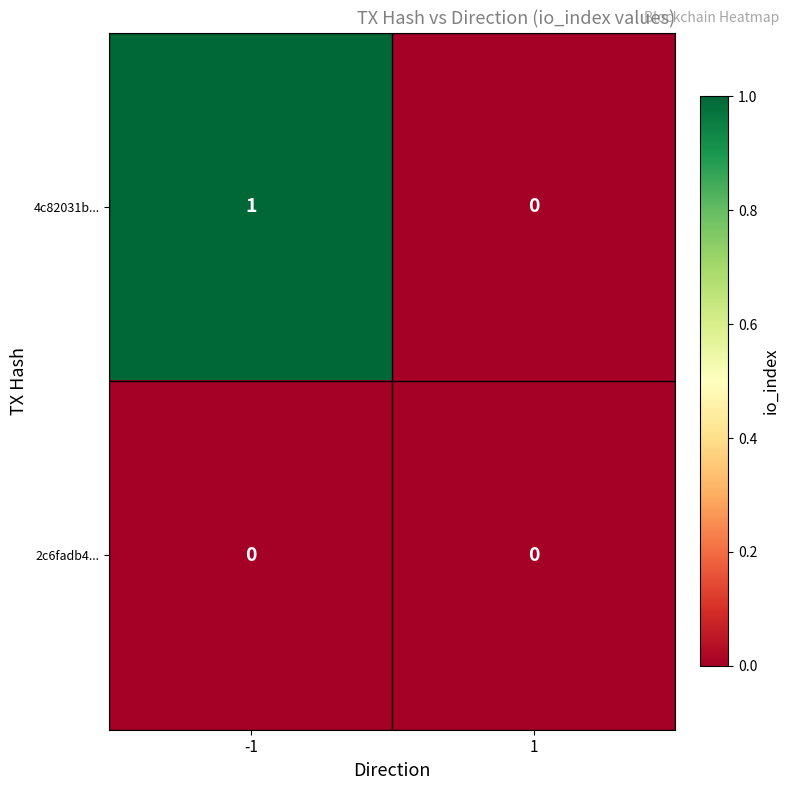

Which series has the largest range (max minus min)?

4c82031b...